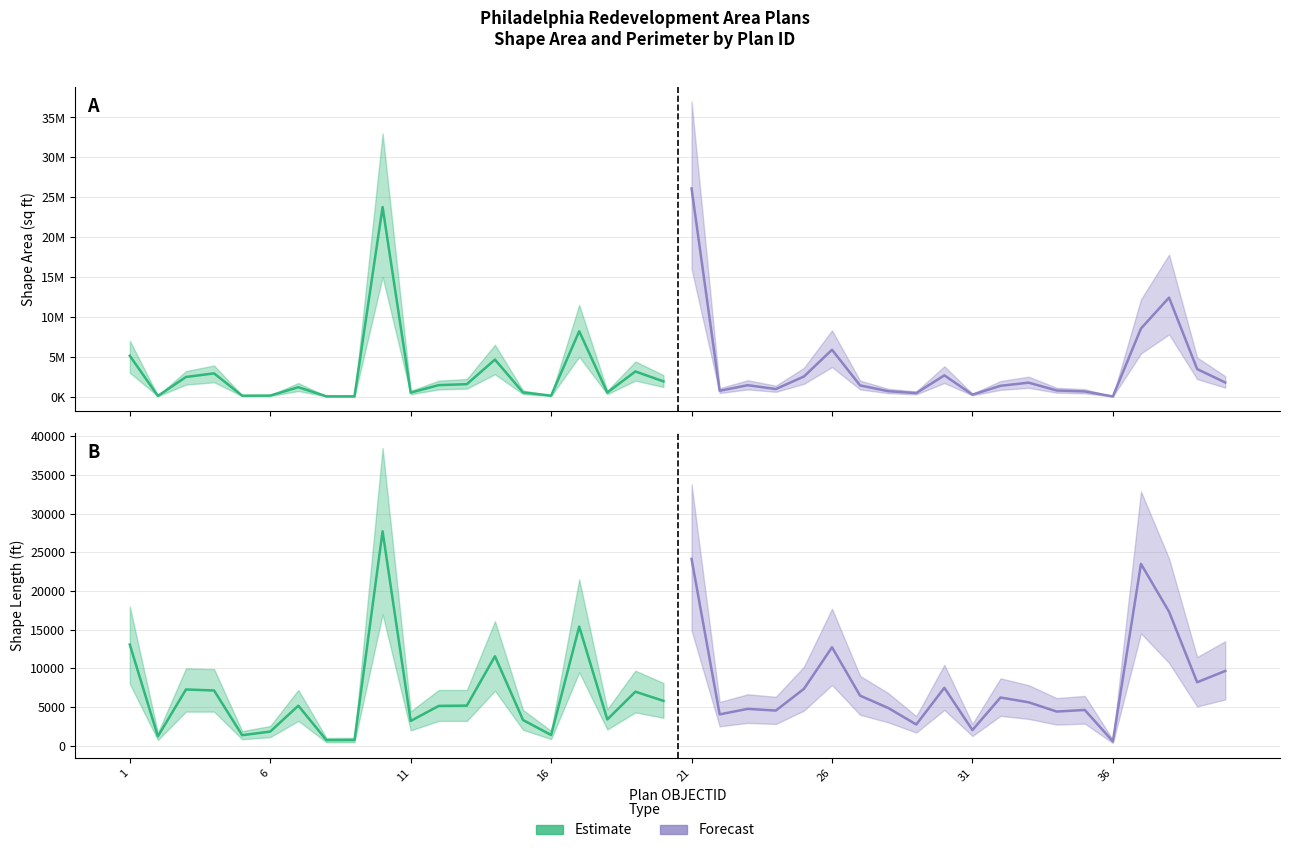

True or false: Estimate has more than 1 points higher than both neighbors.

True